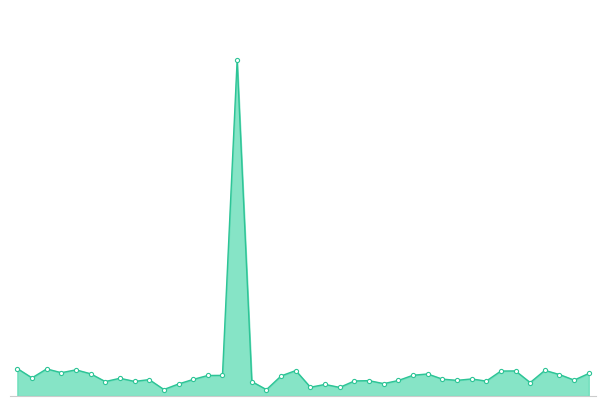

Does the chart have visible grid lines?

No